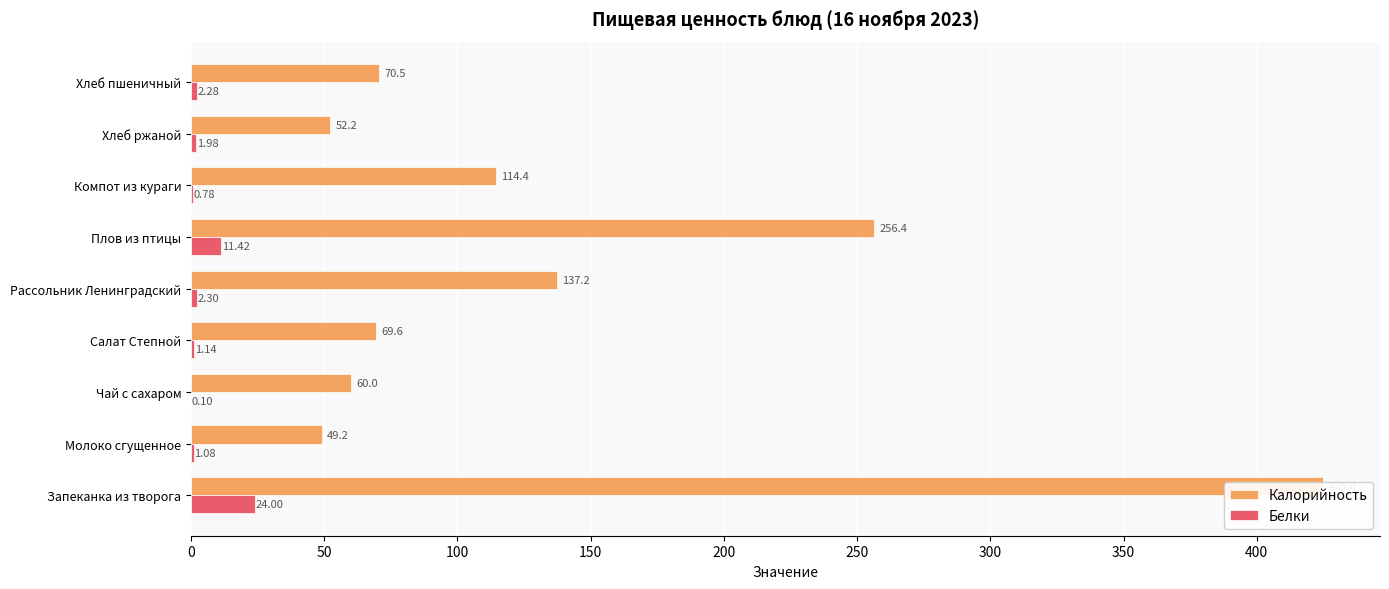

True or false: Белки has a value of 0.5 at Салат Степной.

False